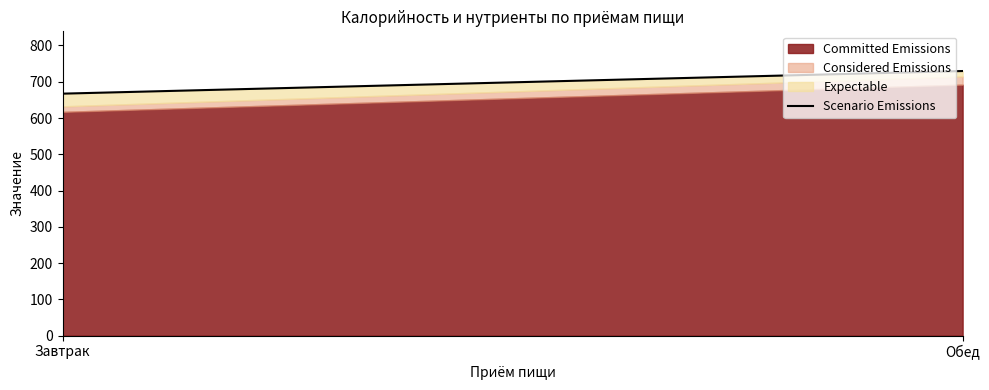

What is the change in value from Завтрак to Обед?

+62.4